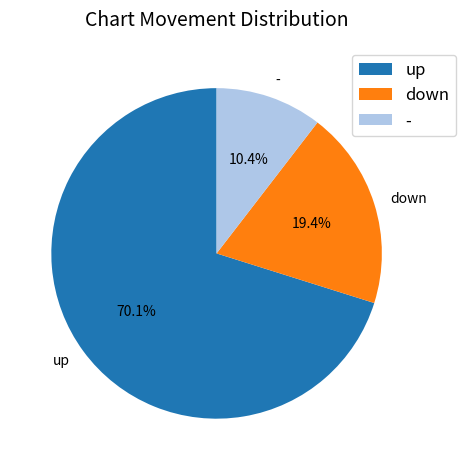

Is there any slice that represents more than half of the pie?

Yes